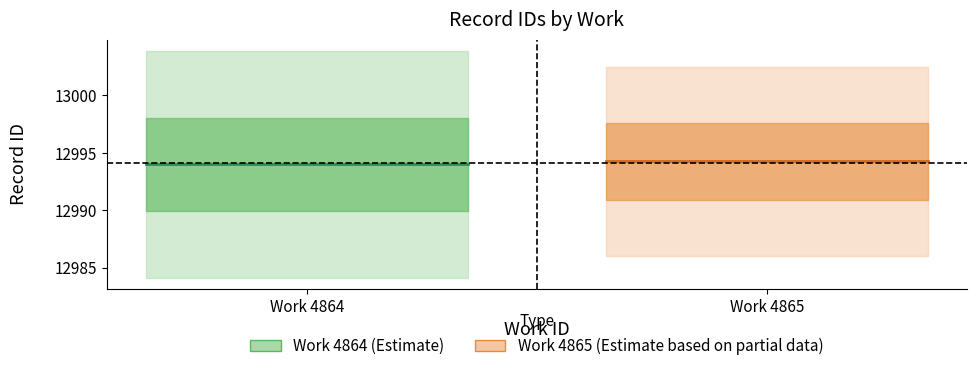

What is the sum of the Work 4865 mean values at Work 4865 and Work 4864?

25988.5